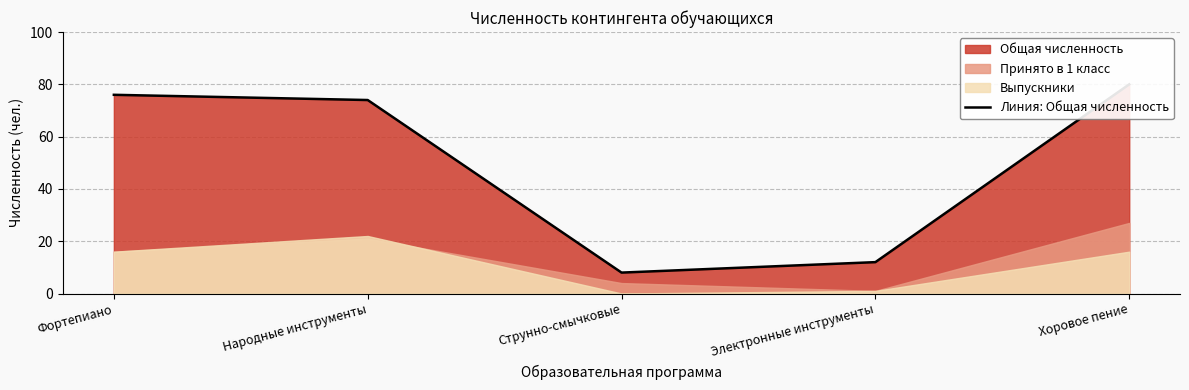

What is the average value?

50